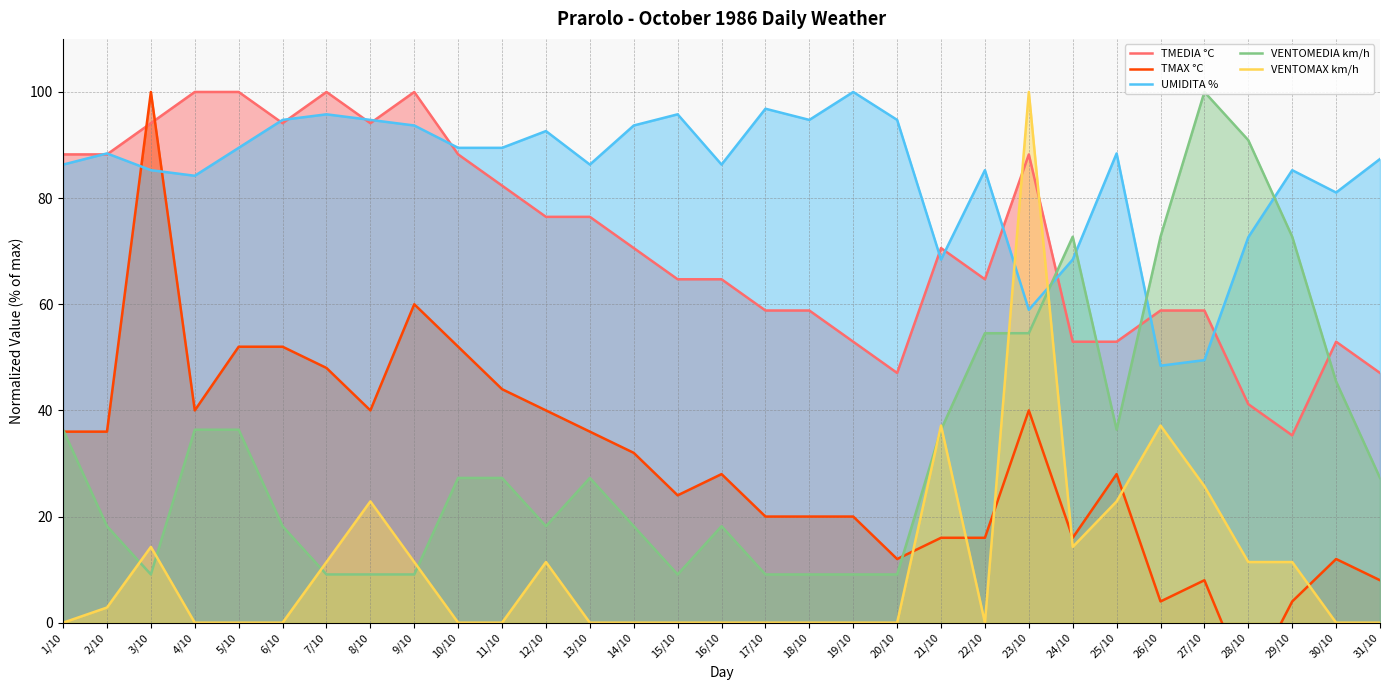

How many series are shown in this chart?

5